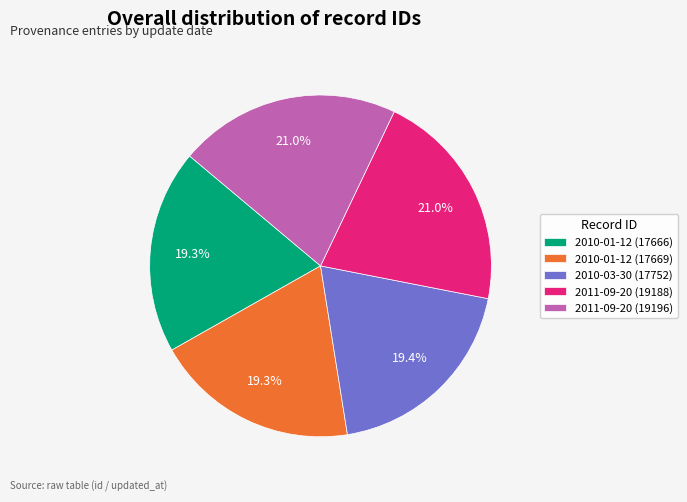

How many segments does this pie chart have?

5